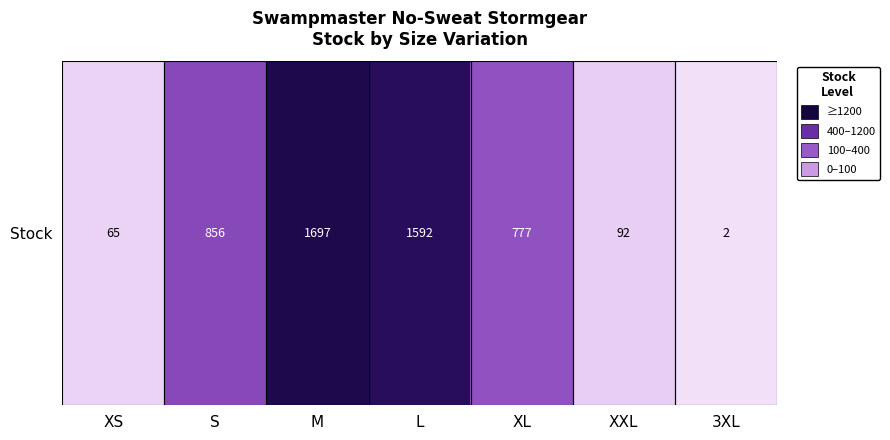

Is it true that the value at 3XL is 2?

True